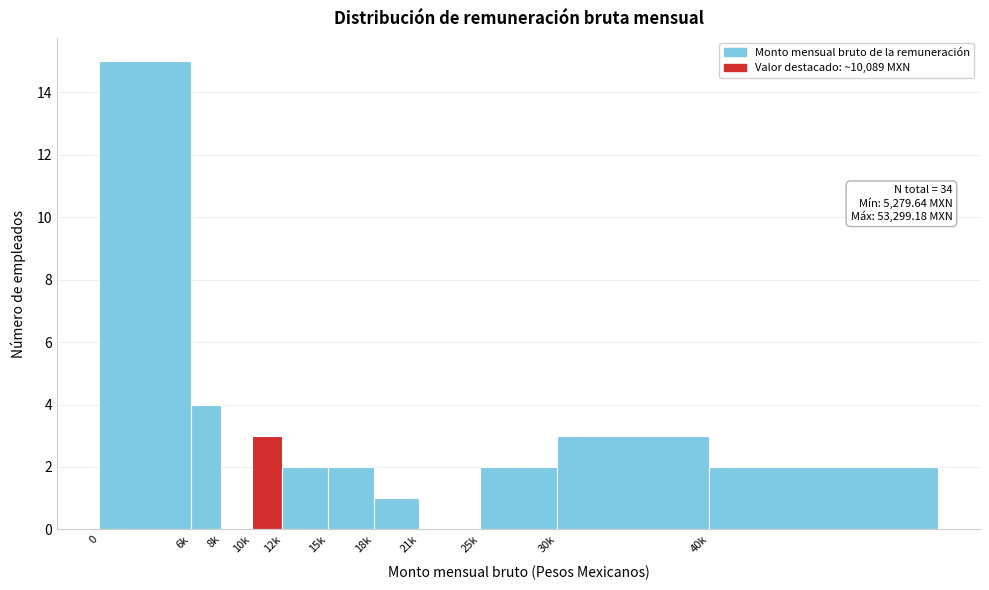

Reading left to right, extract all data points from this chart.

0=15	6k=4	8k=0	10k=3	12k=2	15k=2	18k=1	21k=0	25k=2	30k=3	40k=2